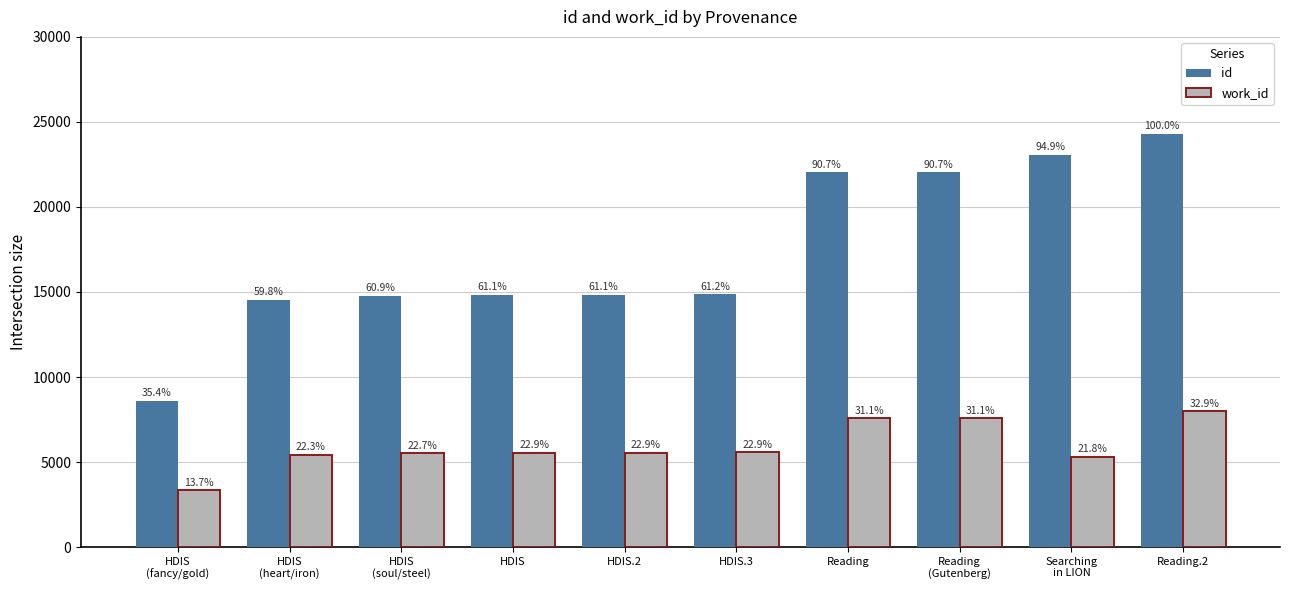

What are all the series names shown in the legend?

id, work_id